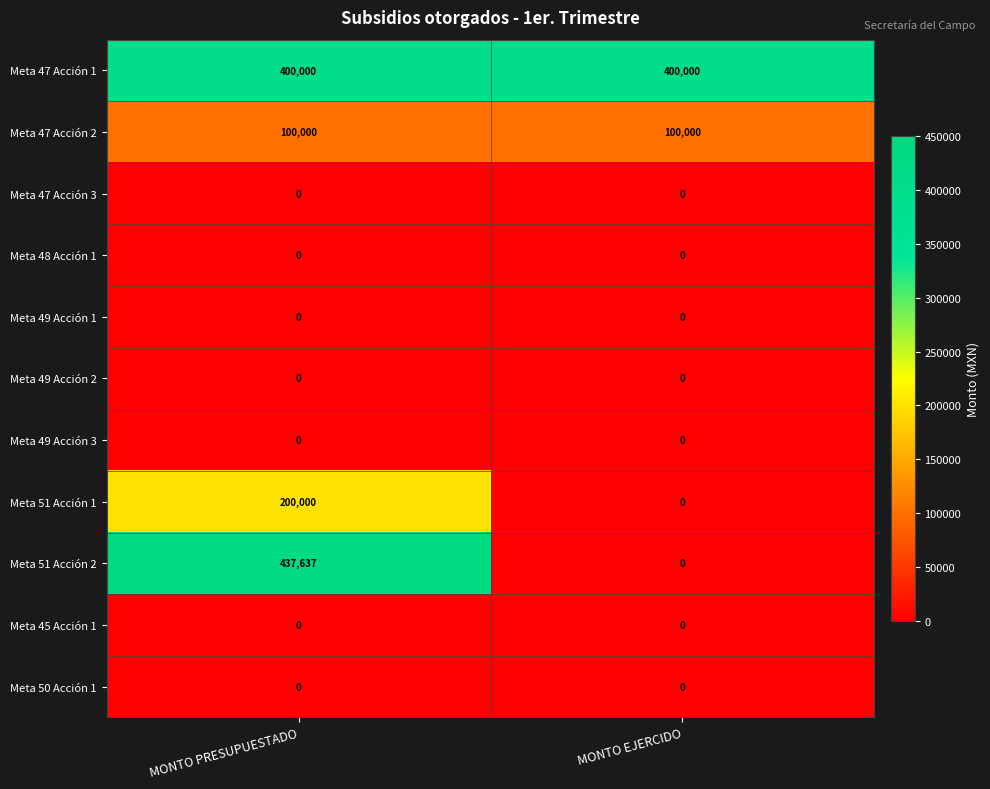

Which series changed the most between MONTO PRESUPUESTADO and MONTO EJERCIDO?

Meta 51 Acción 2